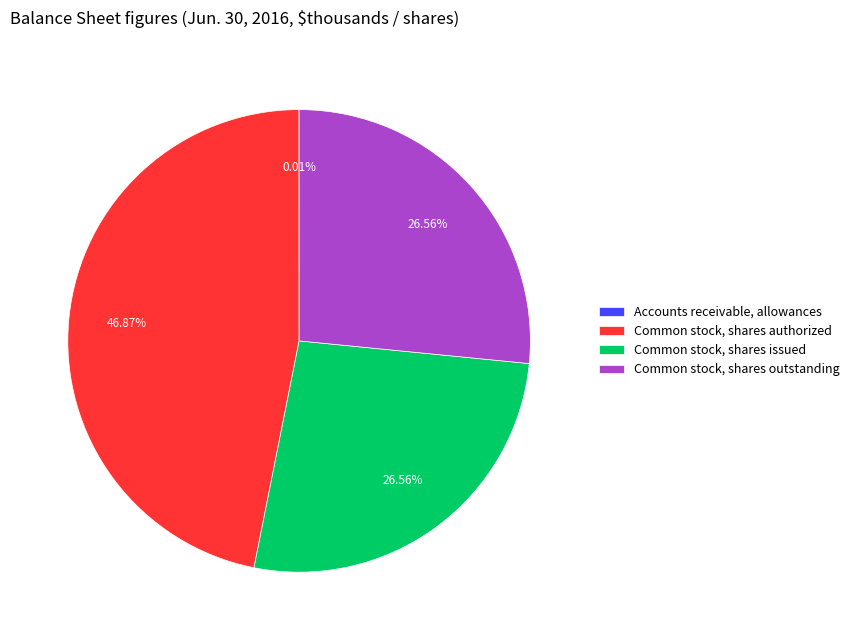

Is there any slice that represents more than half of the pie?

No